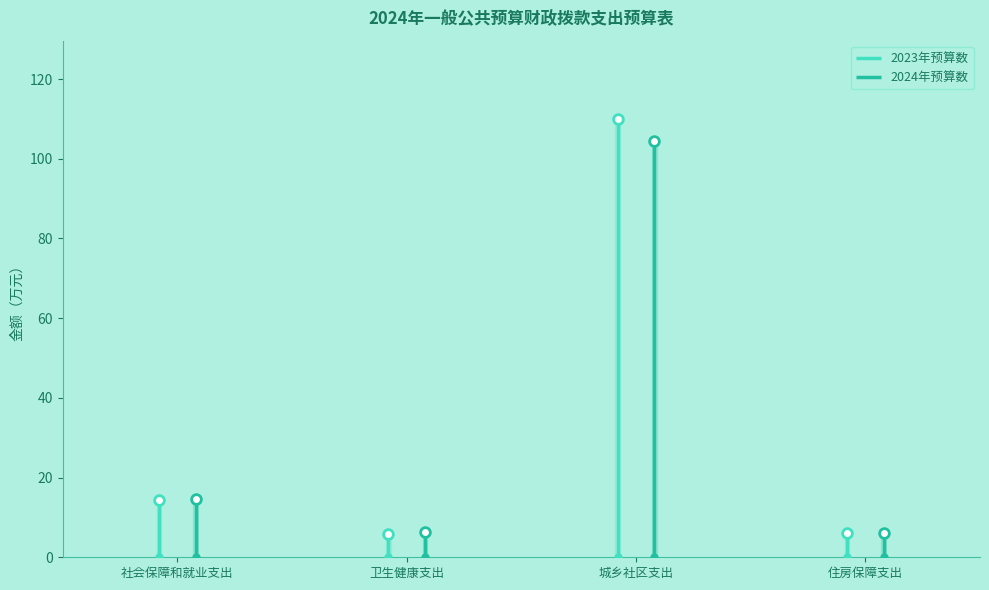

Which series has the largest total across all categories?

2023年预算数